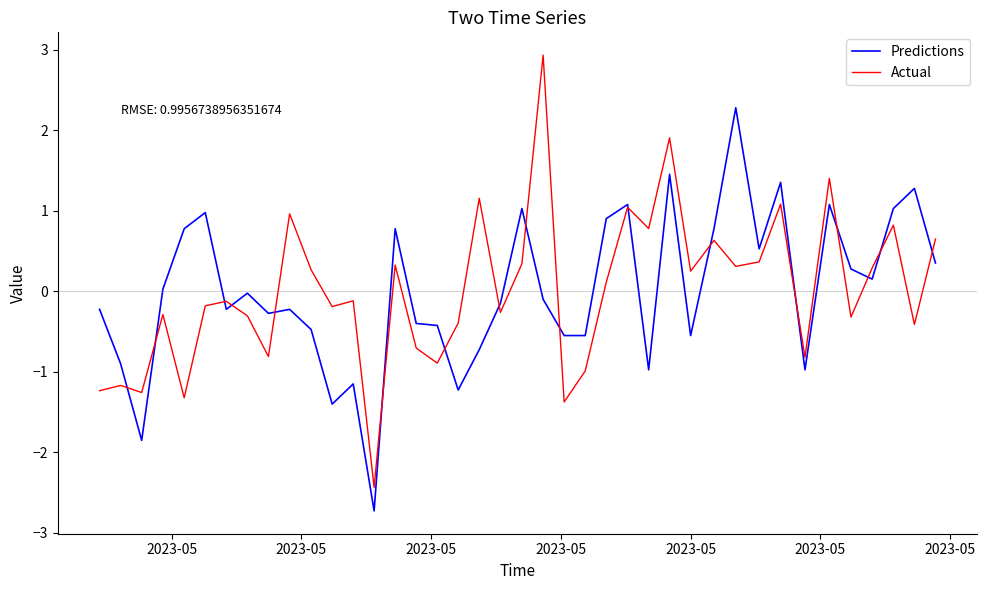

What are all the series names shown in the legend?

Predictions, Actual